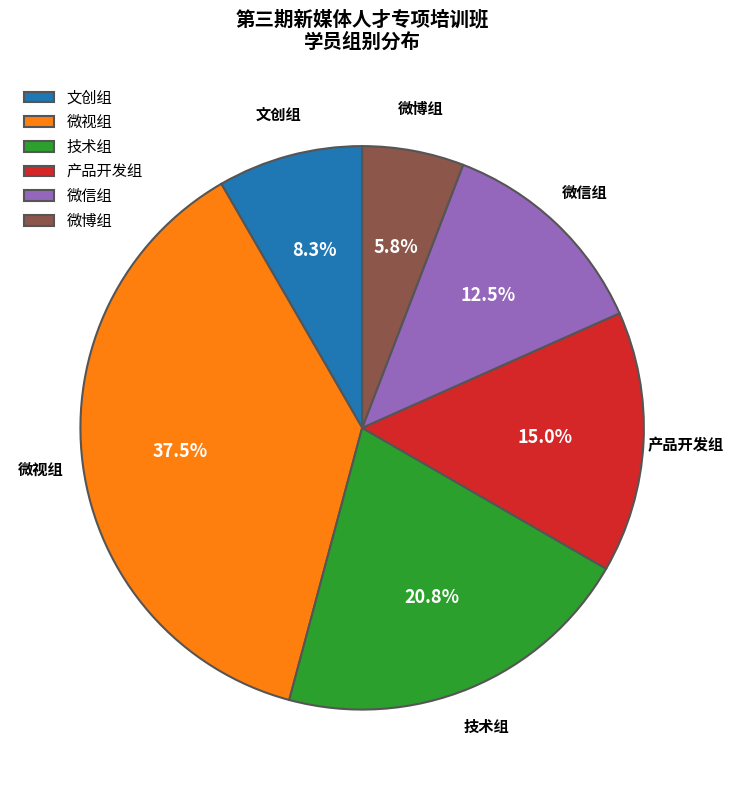

The 产品开发组 slice represents 15% of the pie. True or false?

True